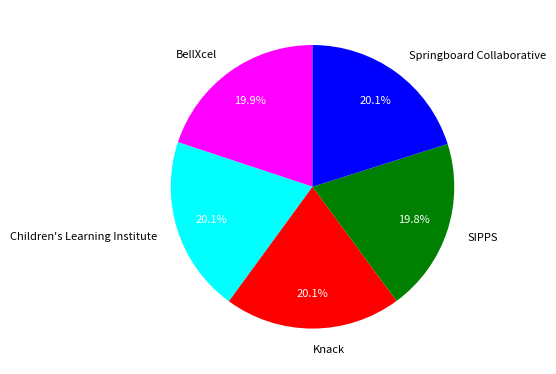

To the nearest percent, what portion does Children's Learning Institute represent?

20%